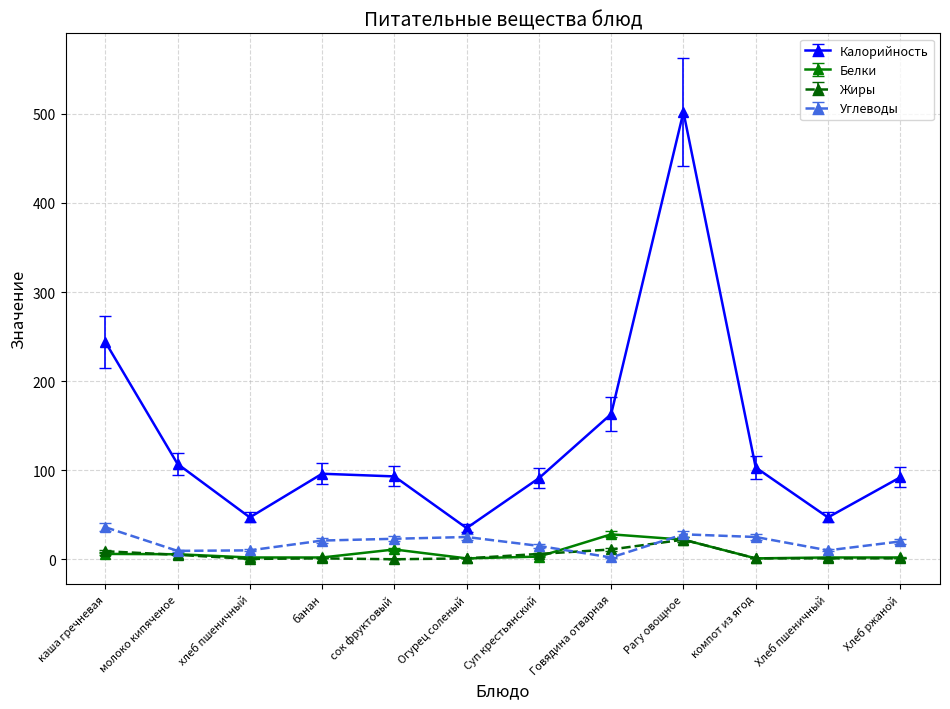

What is the label of the 5th point from the right?

Говядина отварная